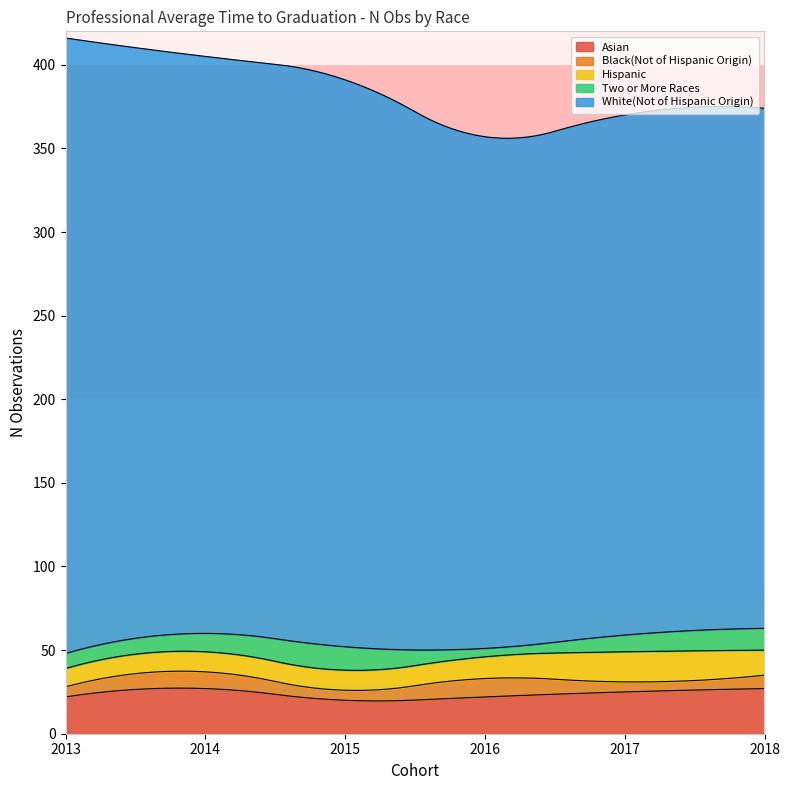

What is the spread (max minus min) of values at 2015?

333